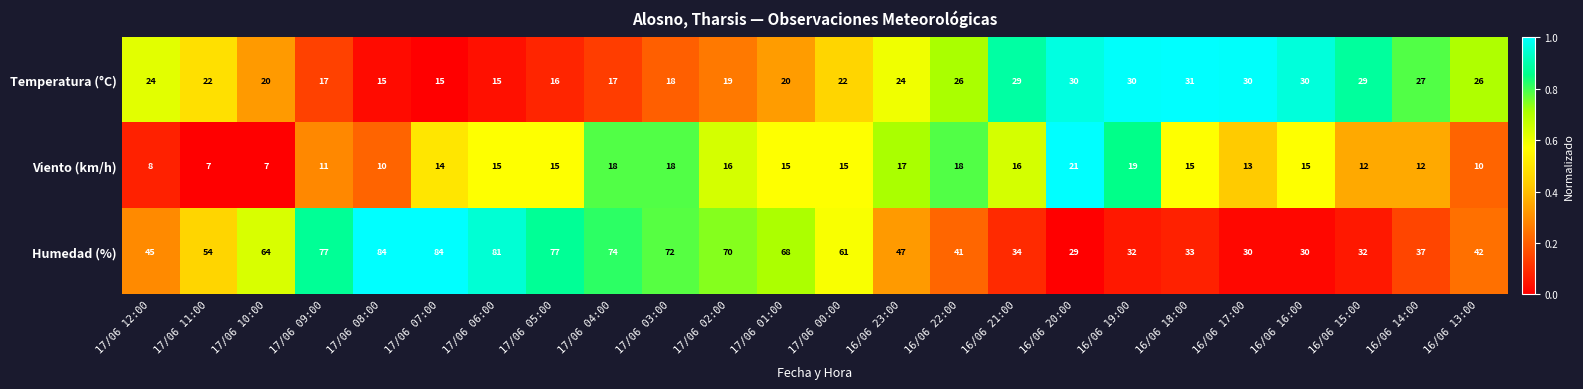

Between 17/06 09:00 and 17/06 00:00, which series saw the biggest shift?

Humedad (%)